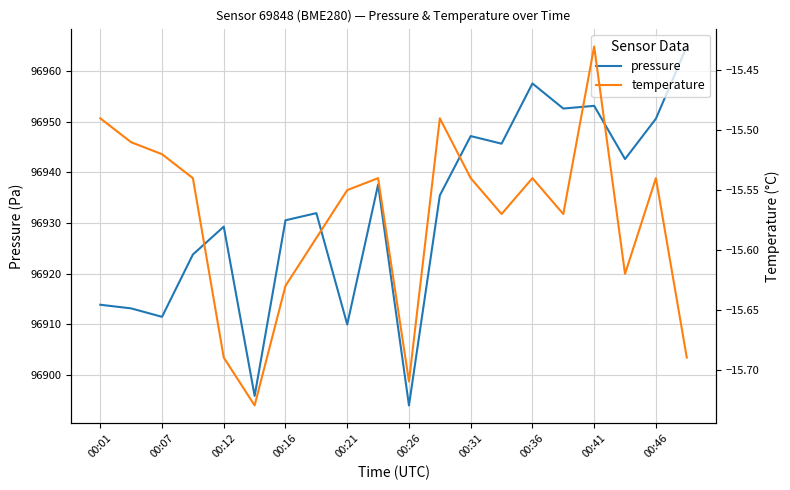

Where is pressure nearest to the value 96929?

00:12